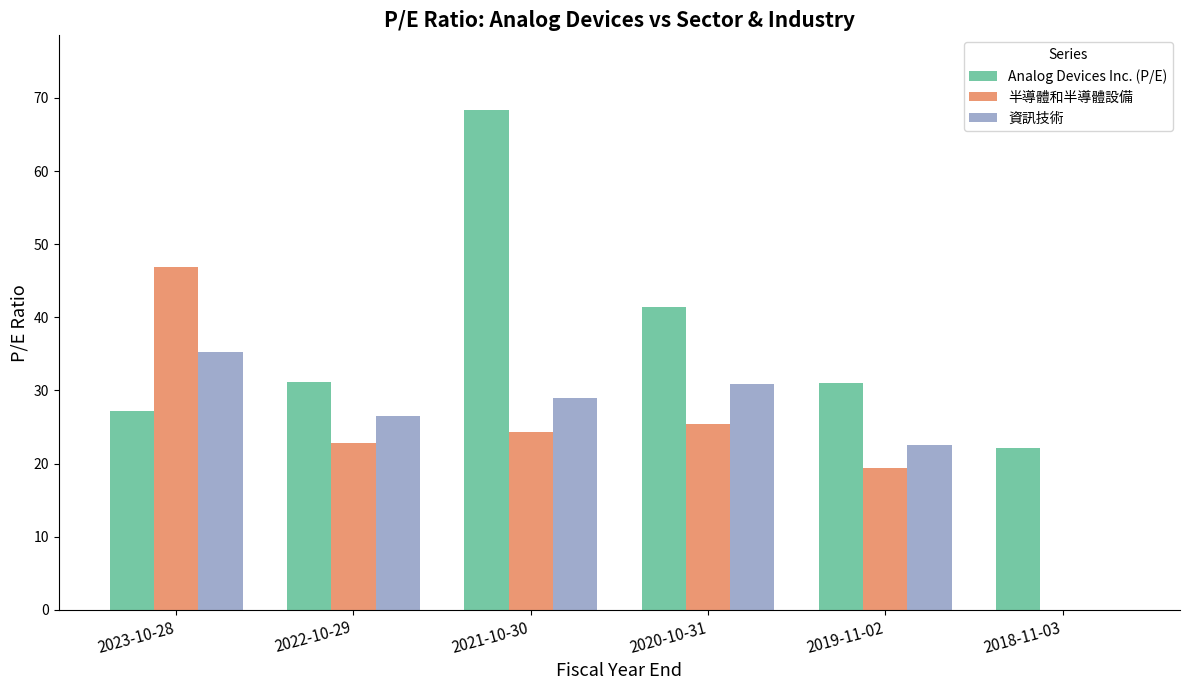

How many values in the 半導體和半導體設備 series exceed 24?

3